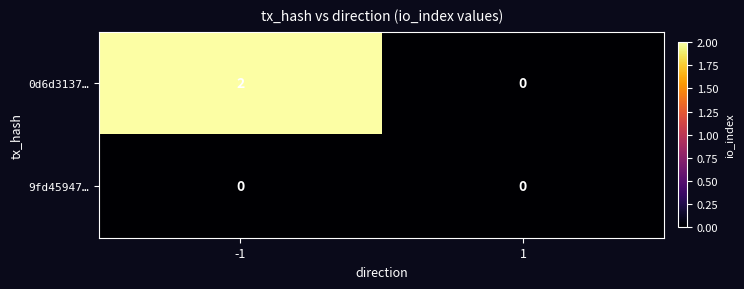

Which series has the widest spread of values?

0d6d3137…